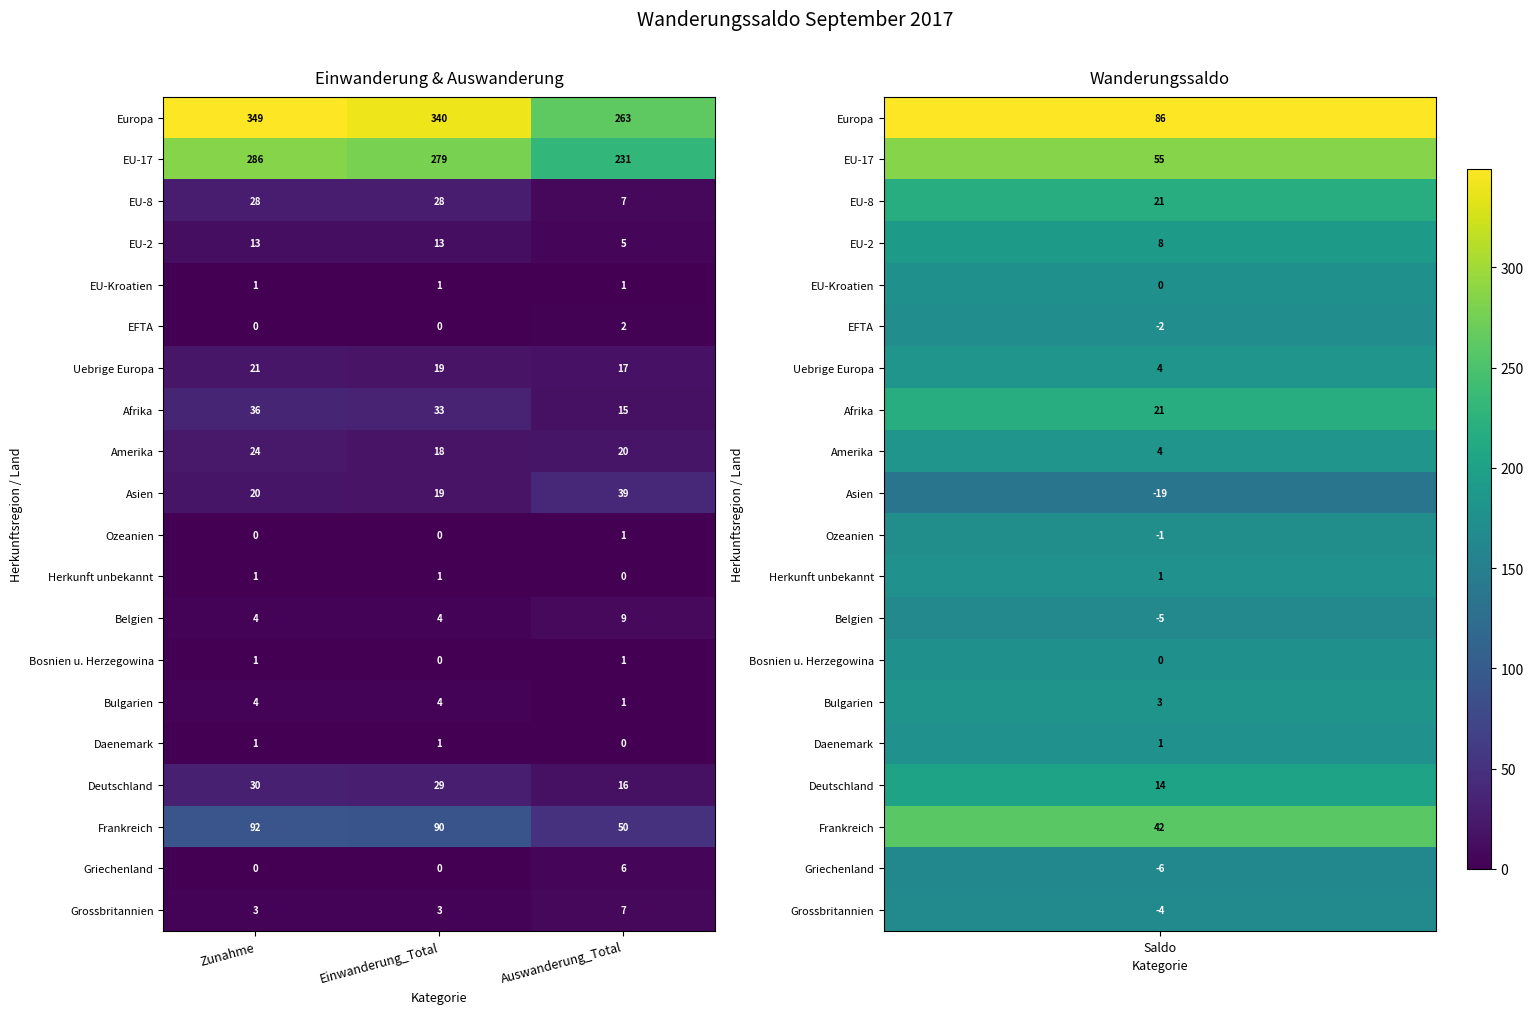

Which label corresponds to the largest value in the chart?

Zunahme